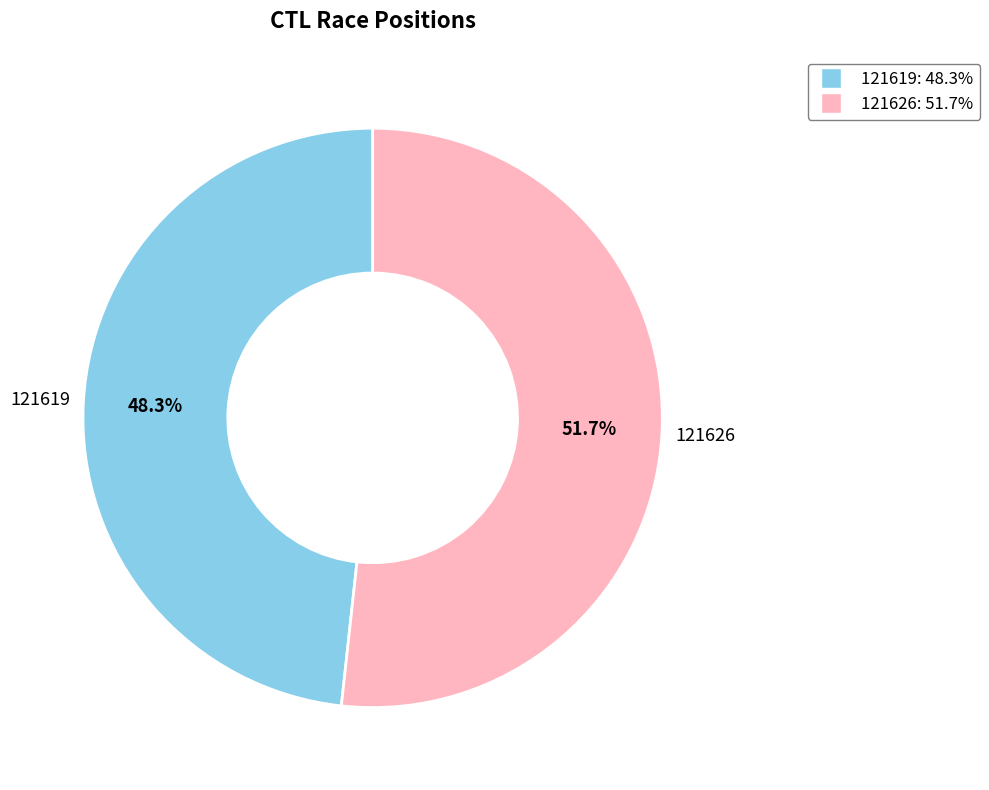

To the nearest percent, what is the difference between the 121626 and 121619 slice percentages?

3%